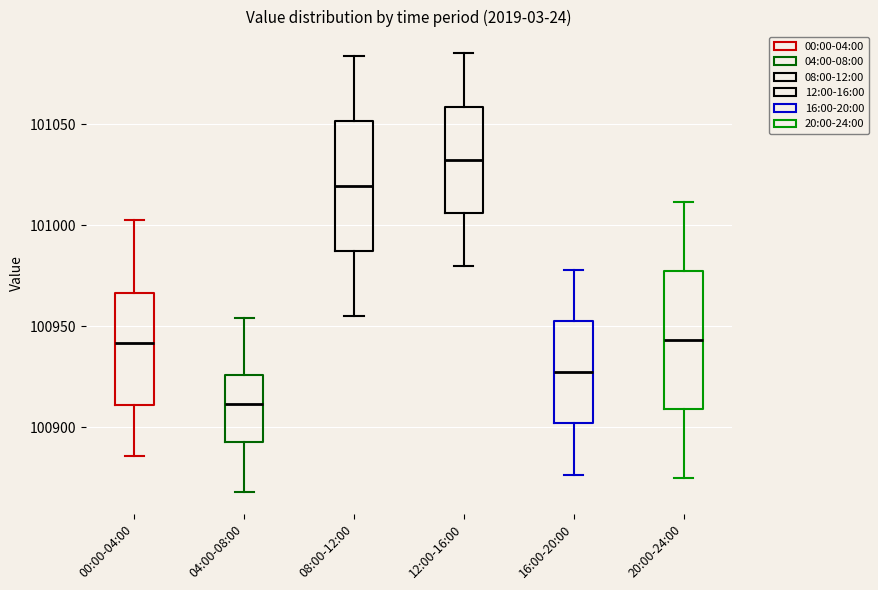

Reading left to right, read every box against the y-axis: the position of its median line, the range the box covers, and the ends of its whiskers. The values are not printed on the chart, so give them approximately, as read against the axis.

00:00-04:00: median 100940, box 100910 to 100965, whiskers 100885 to 101005
04:00-08:00: median 100910, box 100895 to 100925, whiskers 100870 to 100955
08:00-12:00: median 101020, box 100985 to 101050, whiskers 100955 to 101085
12:00-16:00: median 101030, box 101005 to 101060, whiskers 100980 to 101085
16:00-20:00: median 100925, box 100900 to 100955, whiskers 100875 to 100980
20:00-24:00: median 100945, box 100910 to 100975, whiskers 100875 to 101010